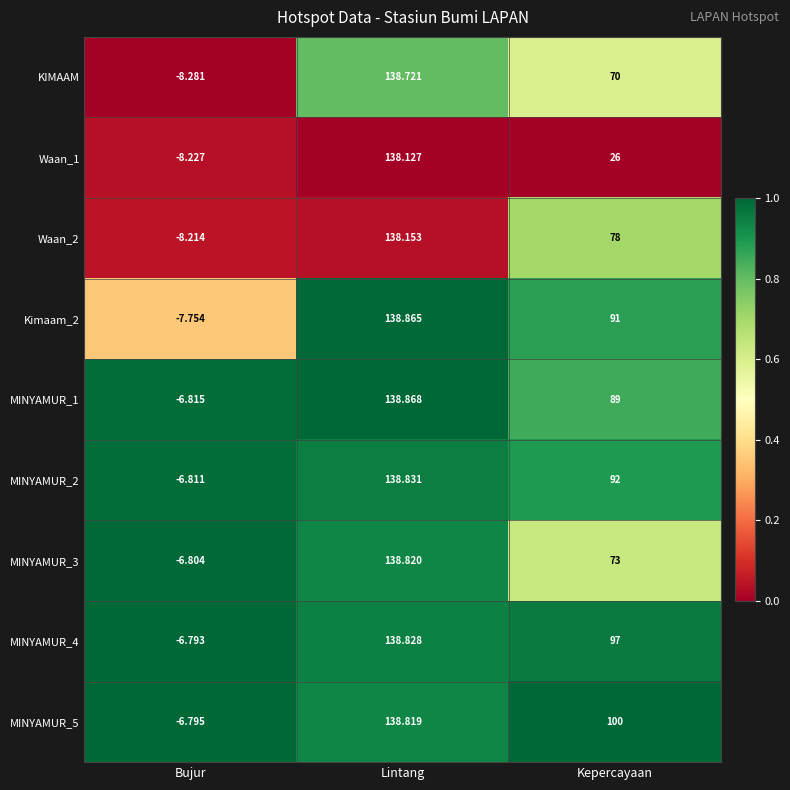

At Bujur, list the series in order from smallest to largest.

KIMAAM, Waan_1, Waan_2, Kimaam_2, MINYAMUR_1, MINYAMUR_2, MINYAMUR_3, MINYAMUR_5, MINYAMUR_4